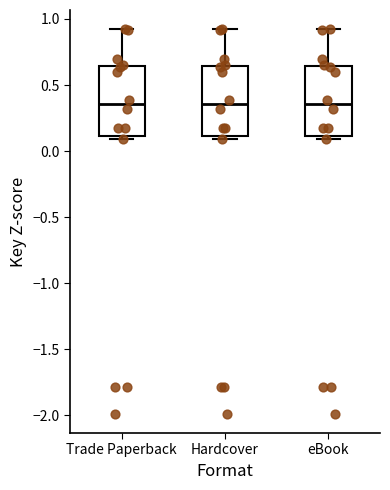

Reading left to right, transcribe this box plot: for each box, give where its median line is, the range the box spans, and where its two whiskers end, as read against the y-axis. The values are not printed on the chart, so give them approximately, as read against the axis.

Trade Paperback: median 0.35, box 0.10 to 0.65, whiskers 0.10 (just below the box's lower edge) to 0.90
Hardcover: median 0.35, box 0.10 to 0.65, whiskers 0.10 (just below the box's lower edge) to 0.90
eBook: median 0.35, box 0.10 to 0.65, whiskers 0.10 (just below the box's lower edge) to 0.90